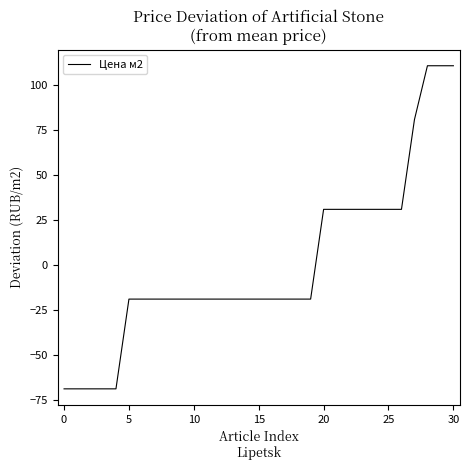

What is the difference between the maximum and minimum values?

180.0